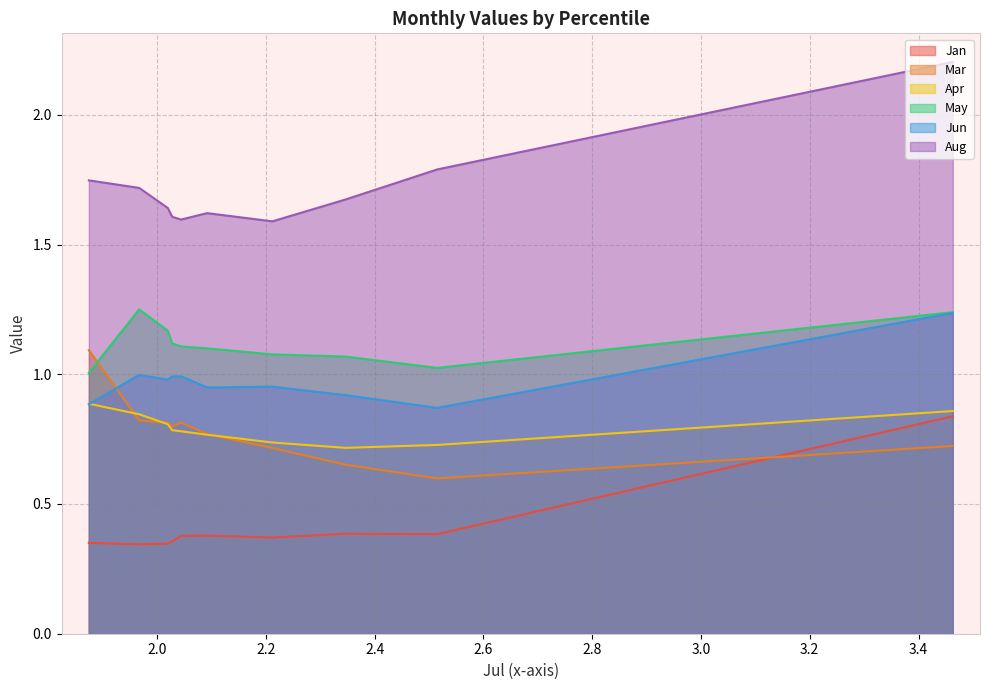

What is the smallest value displayed?

0.3